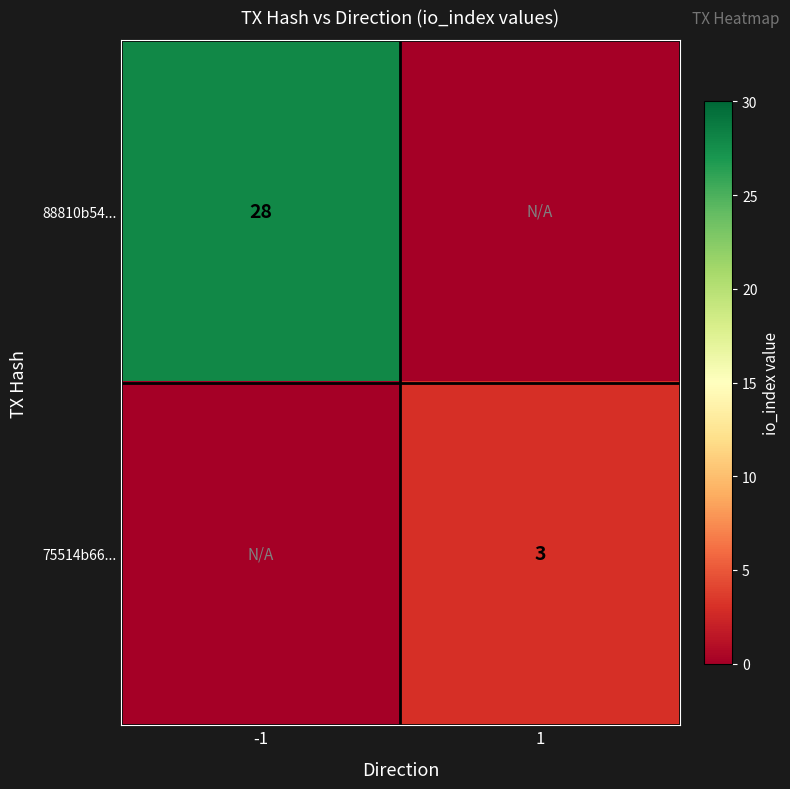

Is the value of 88810b54... at -1 greater than the value of 75514b66... at 1?

Yes